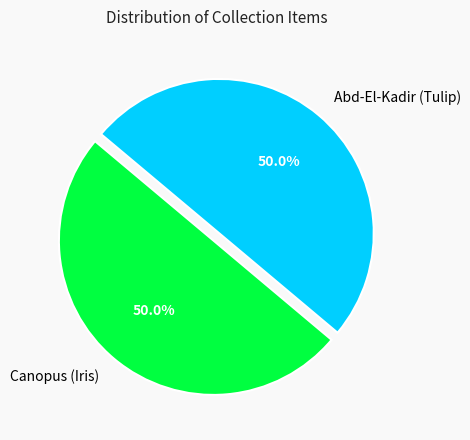

What is the total percentage of Canopus (Iris) and Abd-El-Kadir (Tulip)?

100.0%